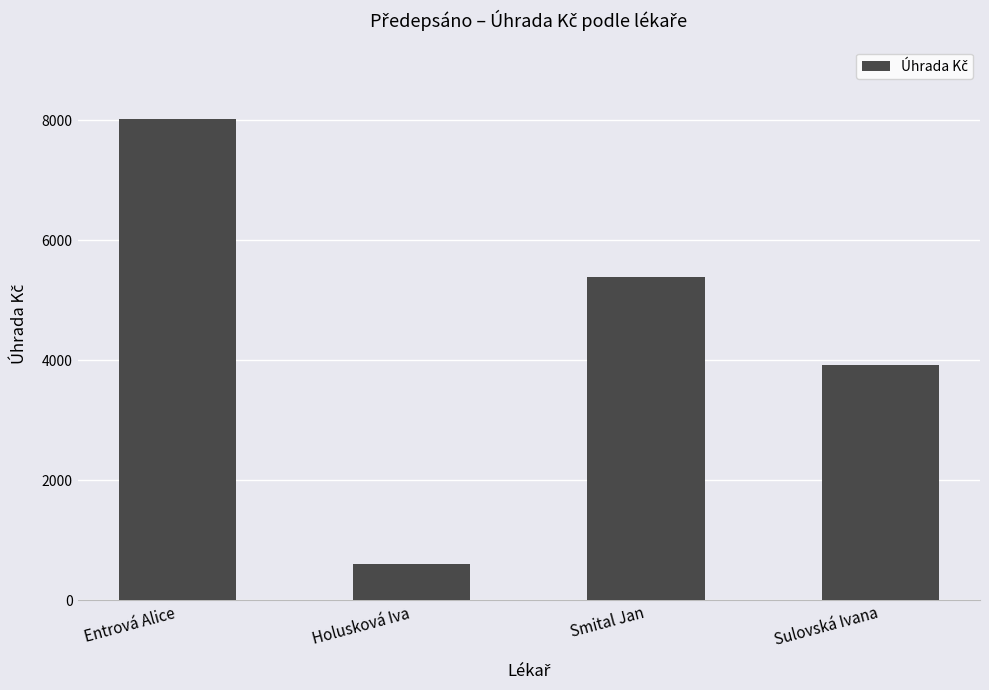

What is the average value?

4479.2